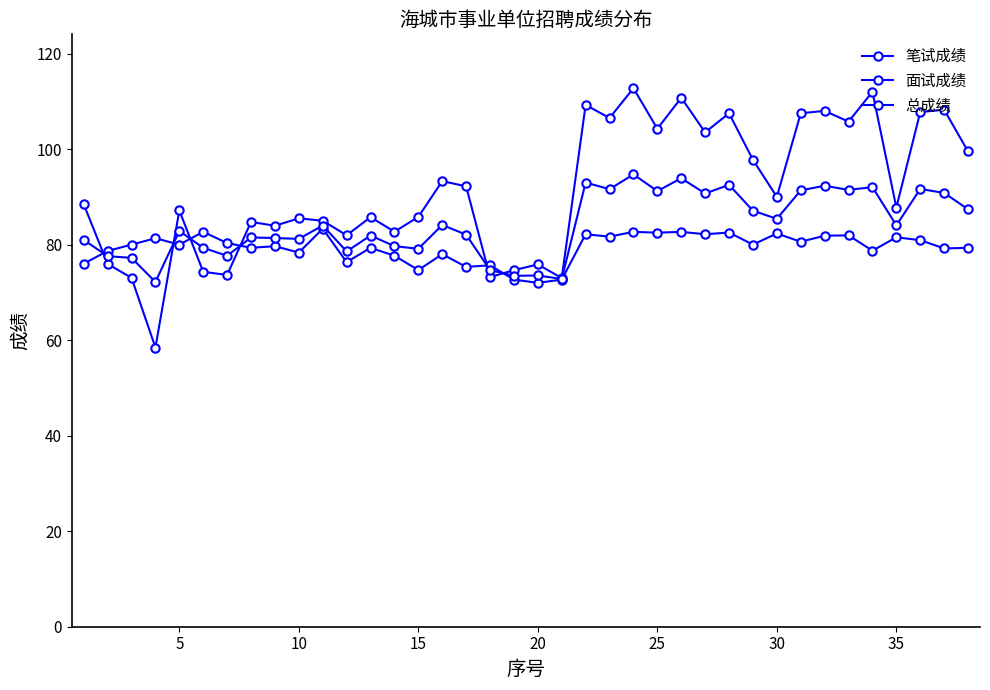

Which series has the largest range (max minus min)?

笔试成绩